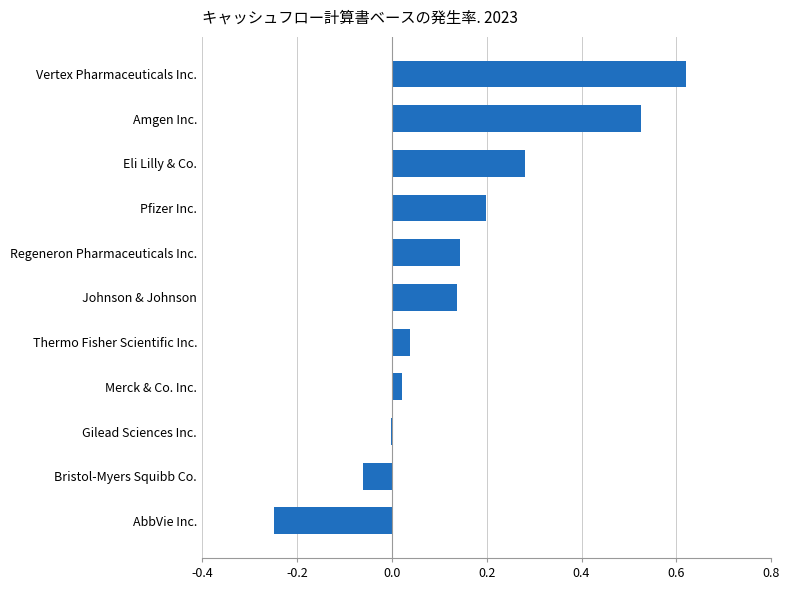

Between Merck & Co. Inc. and Bristol-Myers Squibb Co., which is larger?

Merck & Co. Inc.